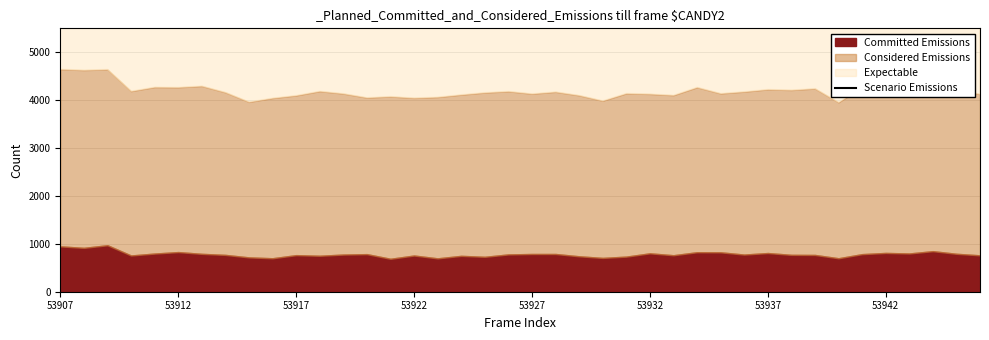

Where is the data nearest to the value 7262?

26